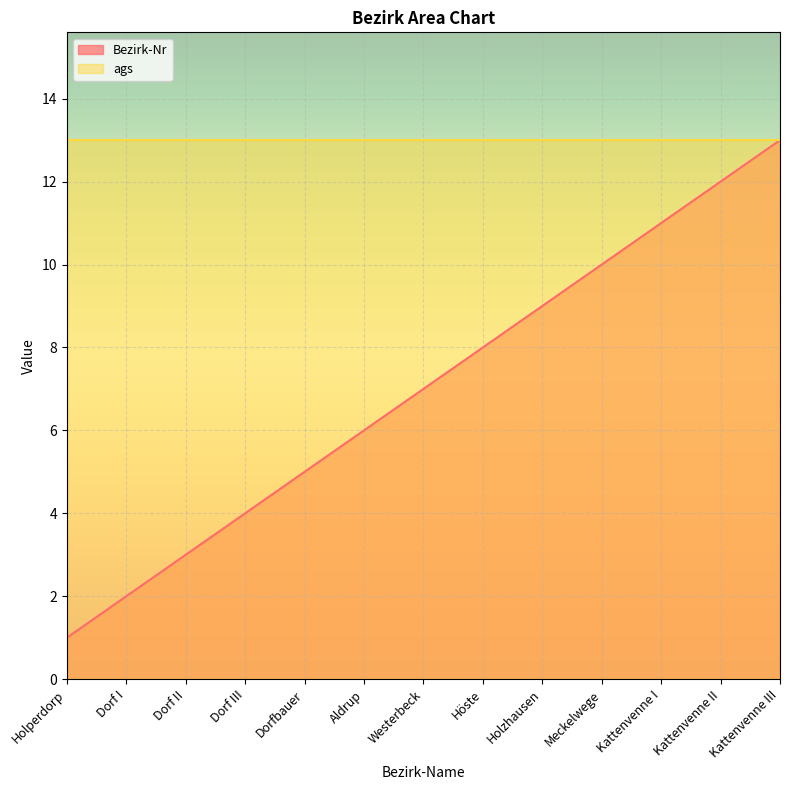

The chart shows a value of 8 at Höste. True or false?

True